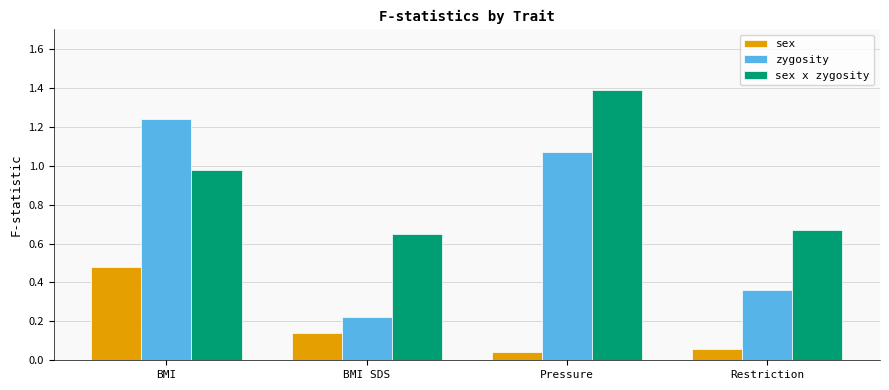

What is the label of the 4th bar from the right?

BMI